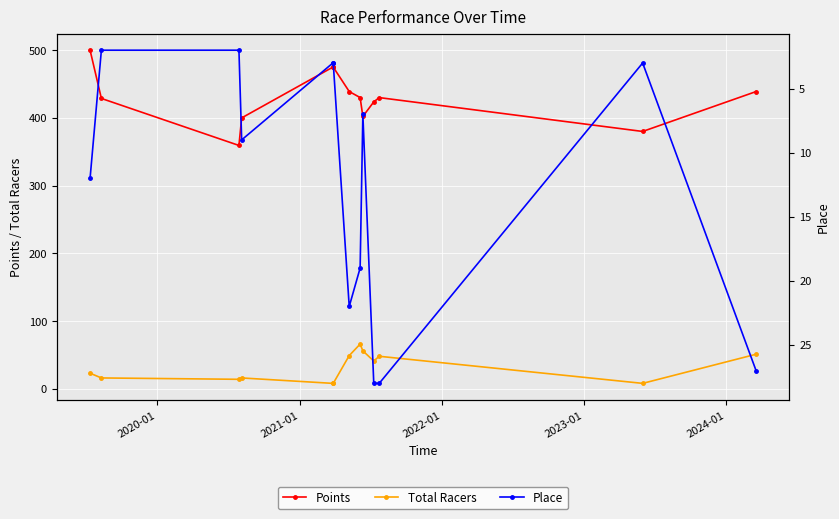

List the series in order of their peak value, lowest first.

Place, Total Racers, Points